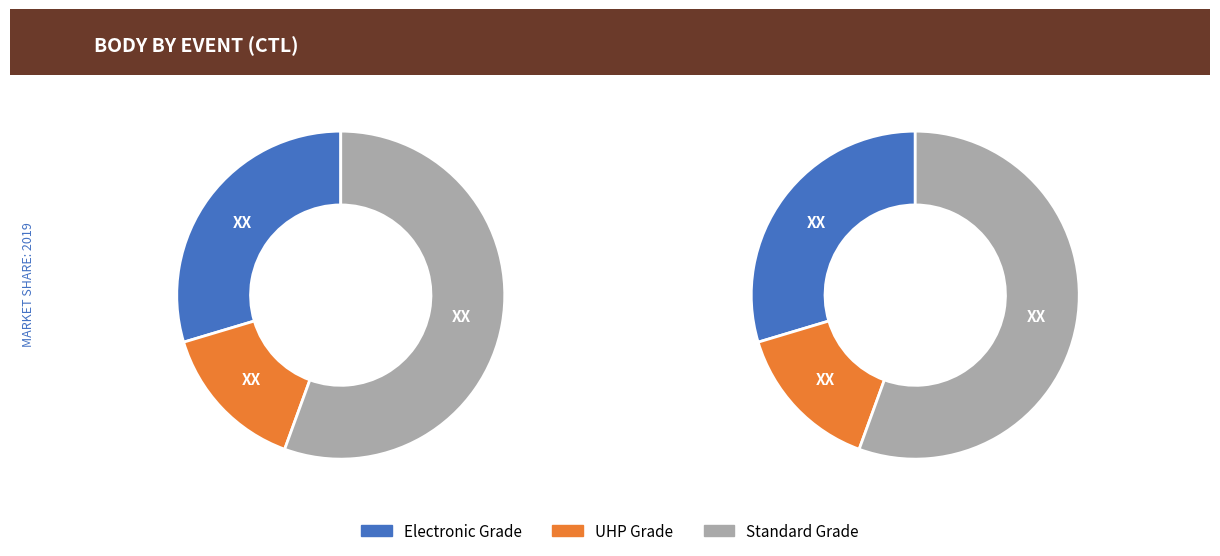

Is it true that 191304 is 13% of the pie?

False